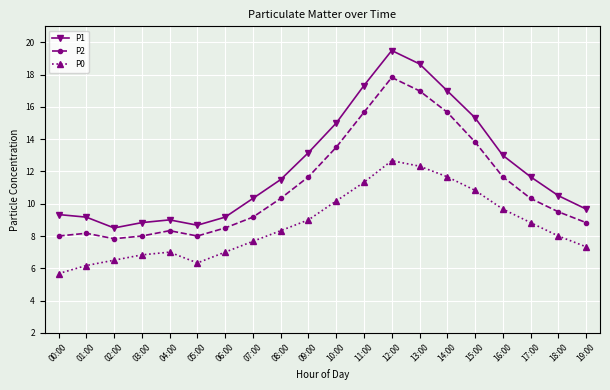

How many interior local valleys does the P2 series have?

2